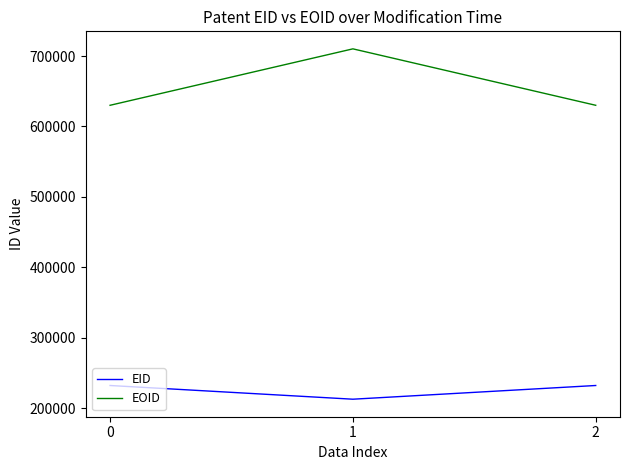

What is the sum of all EID values?

676603